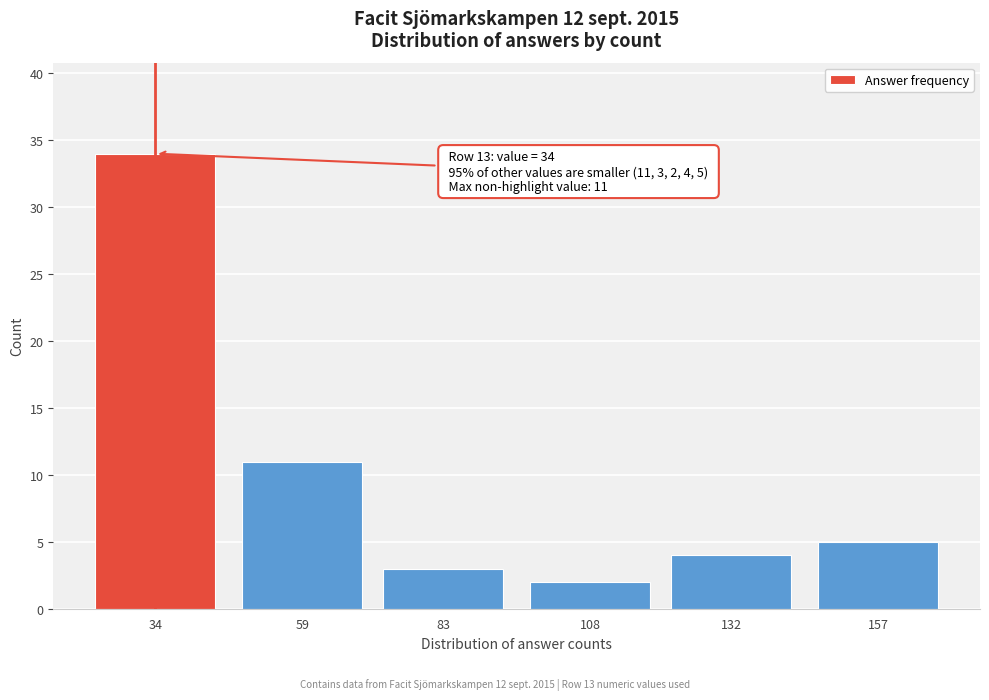

Reading right to left, what are all the values shown in this chart?

157=5	132=4	108=2	83=3	59=11	34=34